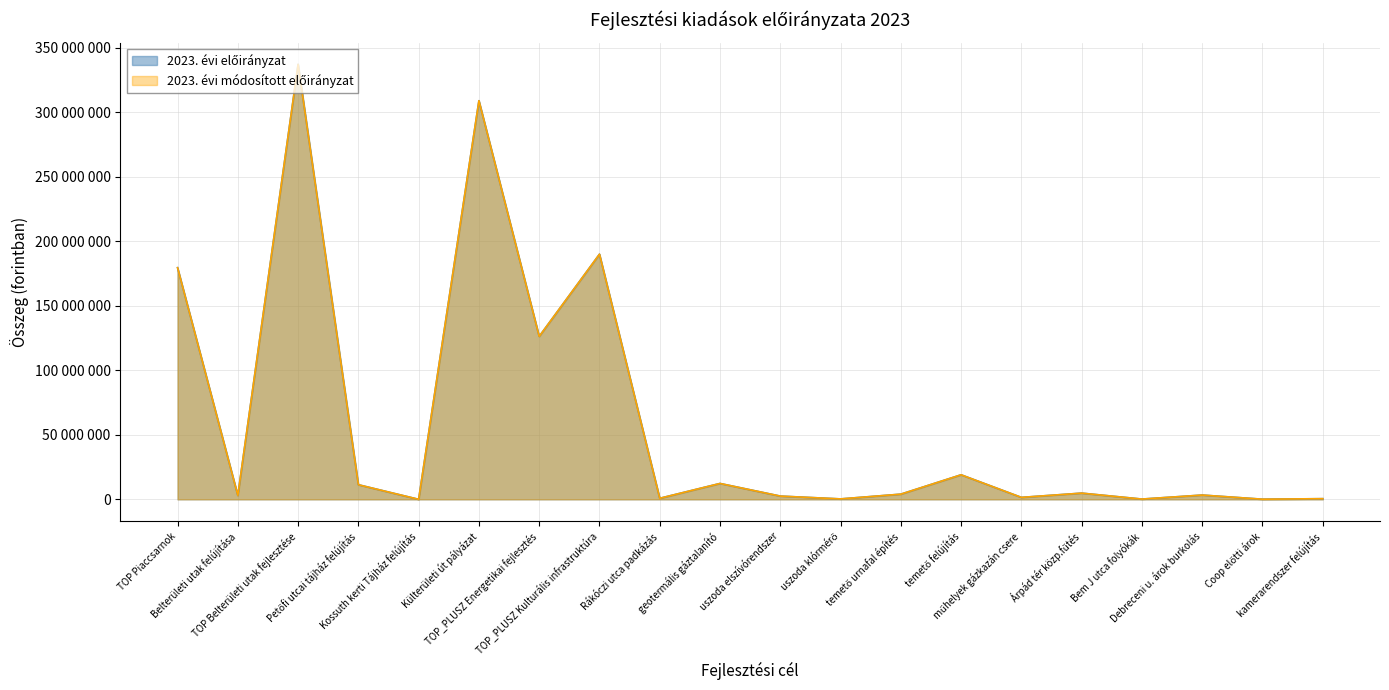

Where is 2023. évi módosított előirányzat nearest to the value 168493271?

TOP Piaccsarnok